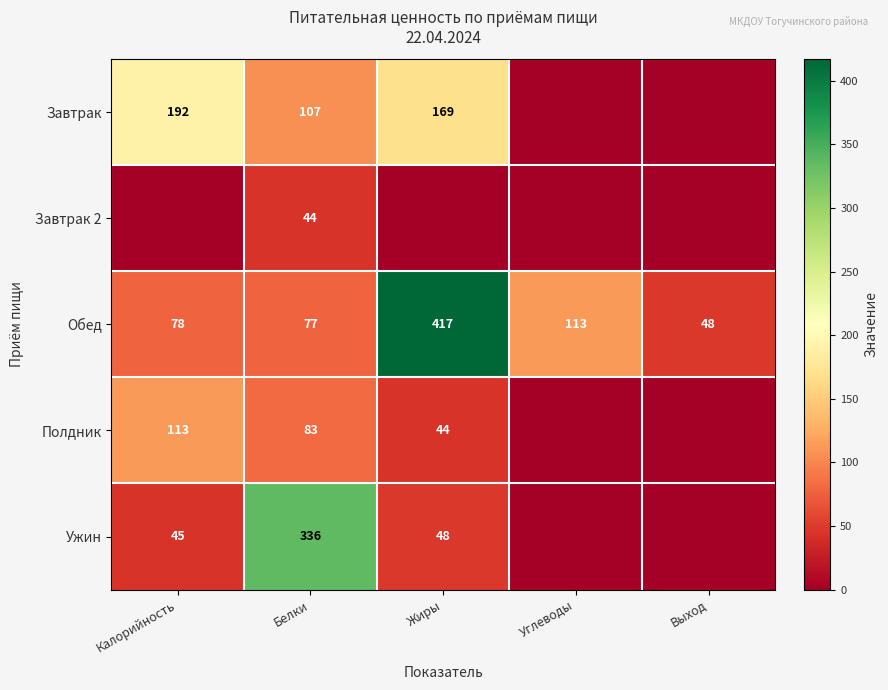

Where is Обед nearest to the value 232?

Углеводы